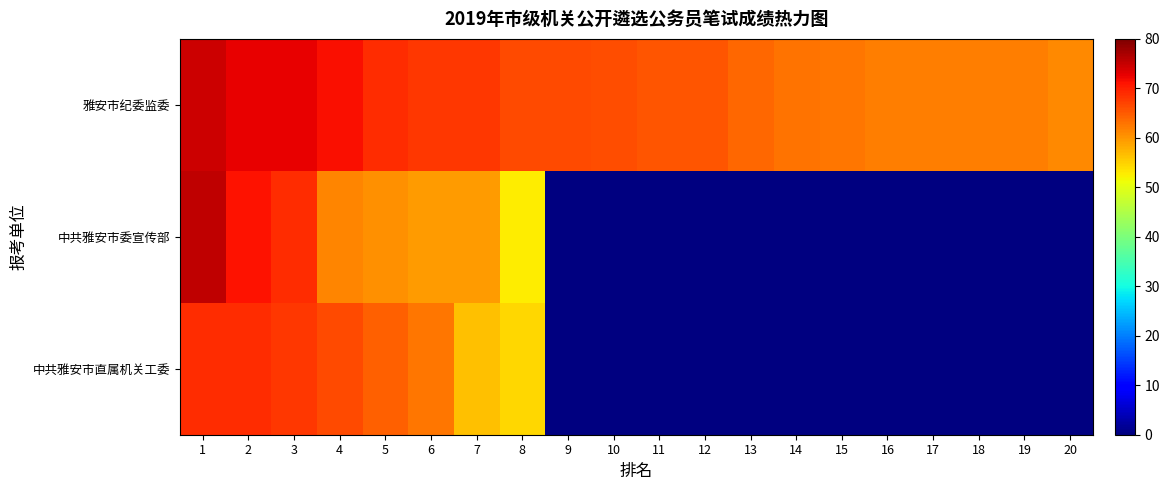

Between 5 and 10, which is larger?

5